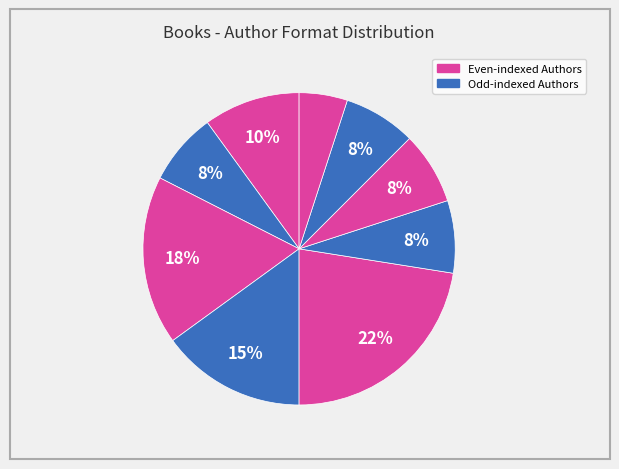

Count the number of slices in the pie.

9